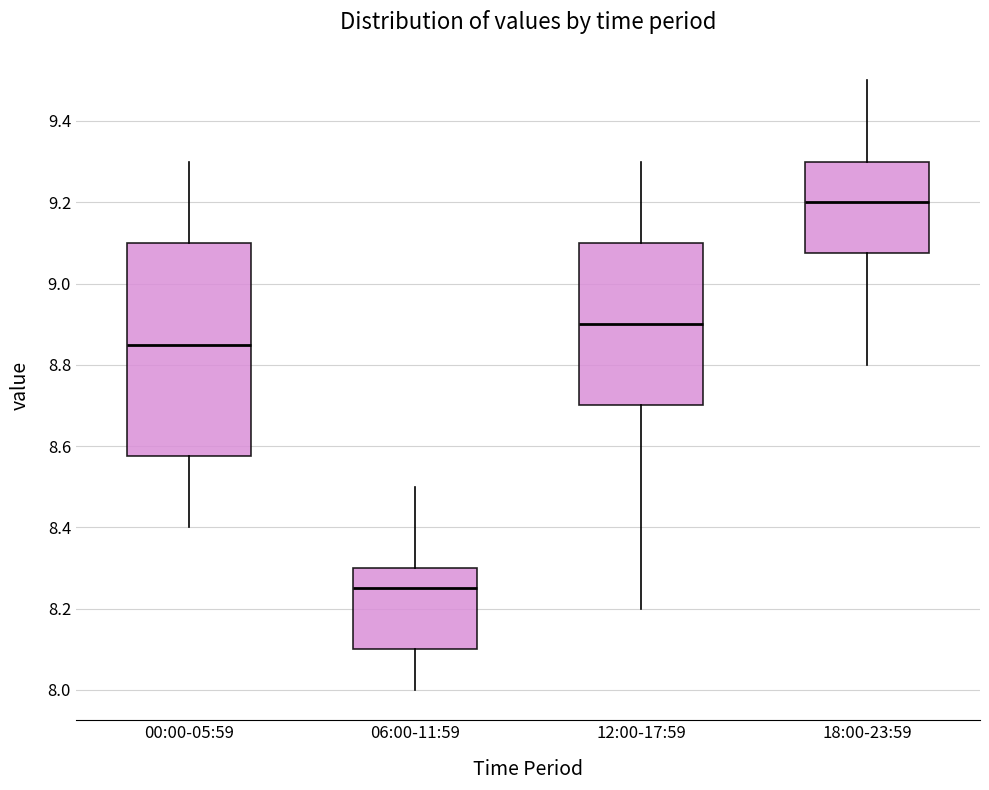

Where is the upper edge of the box for 00:00-05:59 on the y-axis? The values are not printed on the chart, so give them approximately, as read against the axis.

9.10